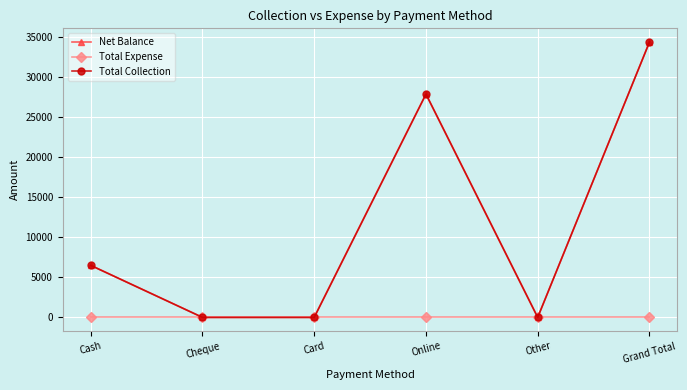

What is the difference between the maximum and minimum values in the Total Collection series?

34400